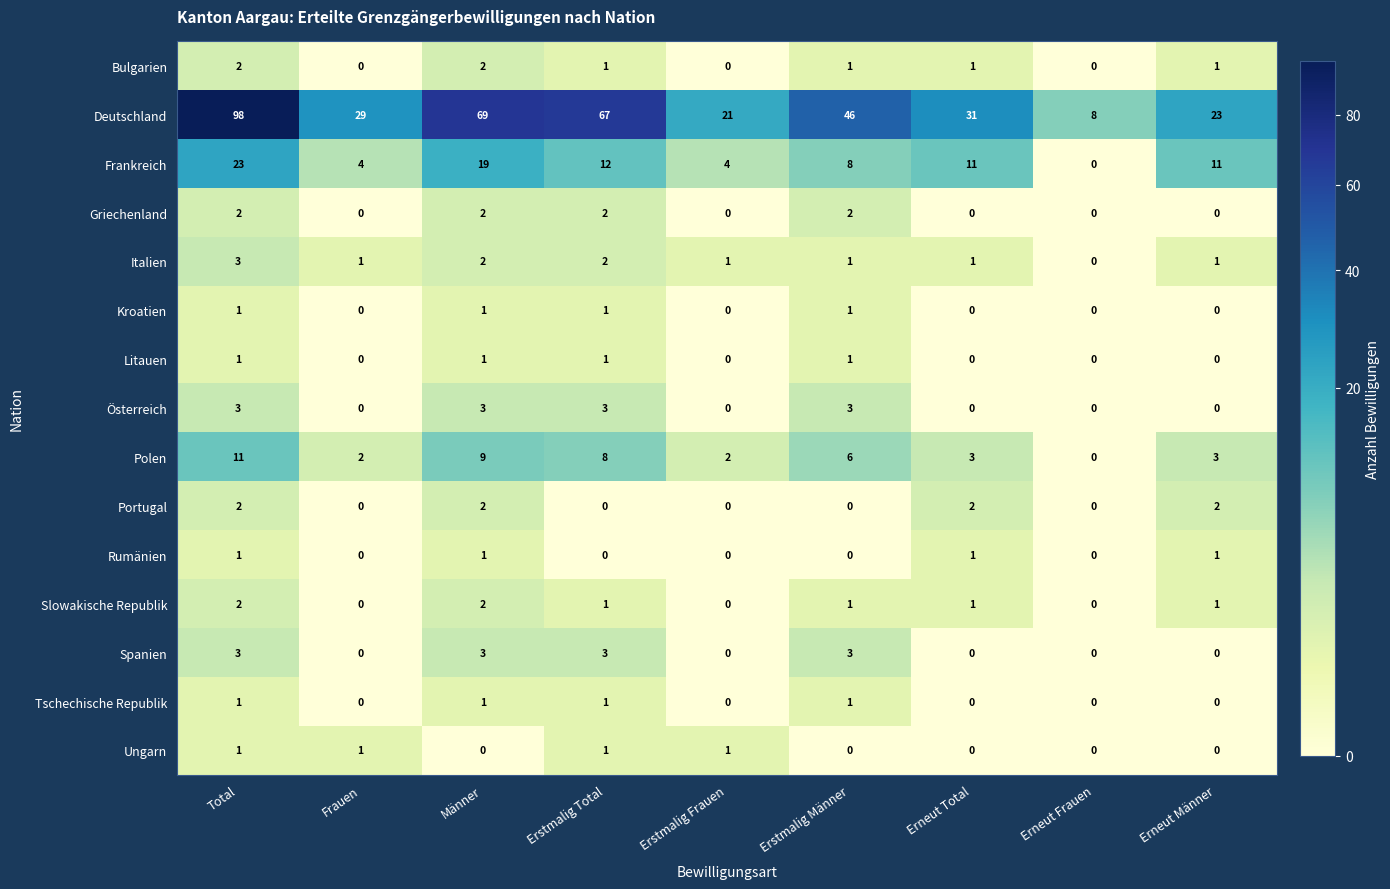

Which series has the largest range (max minus min)?

Deutschland